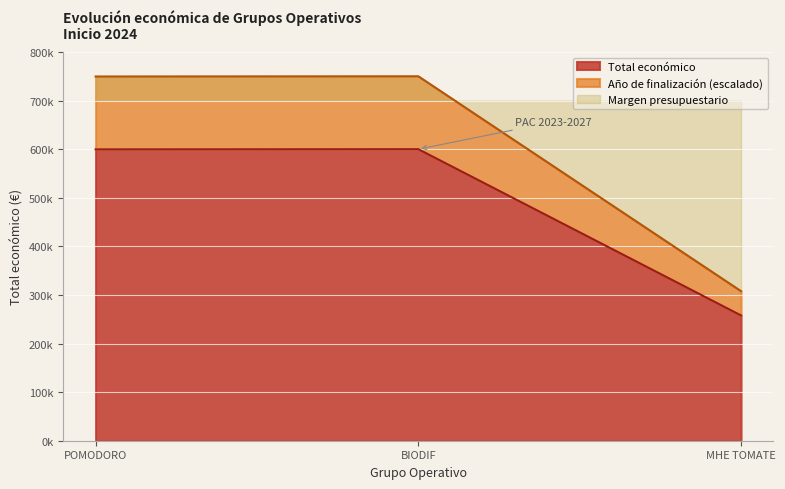

How many values in the Año de finalización series exceed 749540?

1